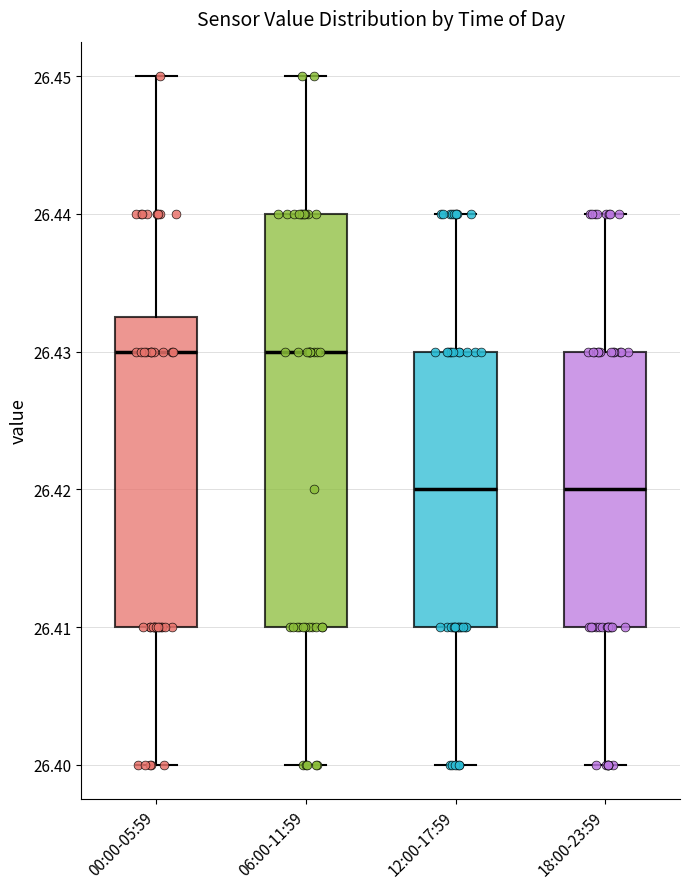

Which box is the tallest, from its lower edge to its upper edge?

06:00-11:59